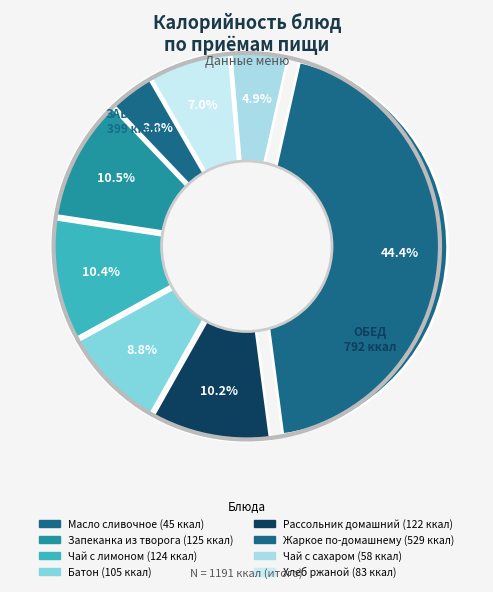

Rank the categories by value from highest to lowest.

Жаркое по-домашнему, Запеканка из творога, Чай с лимоном, Рассольник домашний, Батон, Хлеб ржаной, Чай с сахаром, Масло сливочное